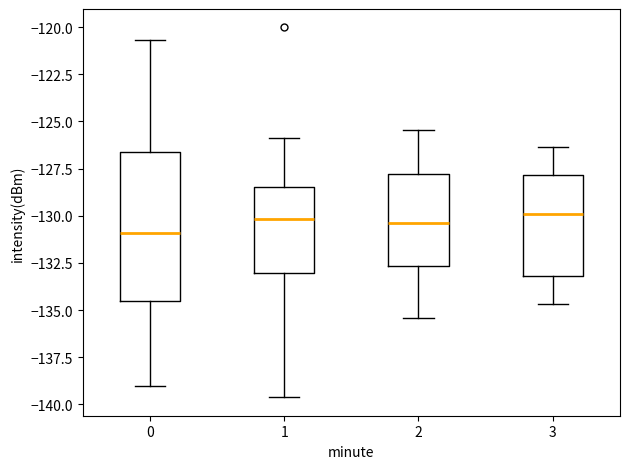

Reading left to right, read every box against the y-axis: the position of its median line, the range the box covers, and the ends of its whiskers. The values are not printed on the chart, so give them approximately, as read against the axis.

0: median -131.0, box -134.5 to -126.5, whiskers -139.0 to -120.5
1: median -130.0, box -133.0 to -128.5, whiskers -139.5 to -126.0
2: median -130.5, box -132.5 to -128.0, whiskers -135.5 to -125.5
3: median -130.0, box -133.0 to -128.0, whiskers -134.5 to -126.5